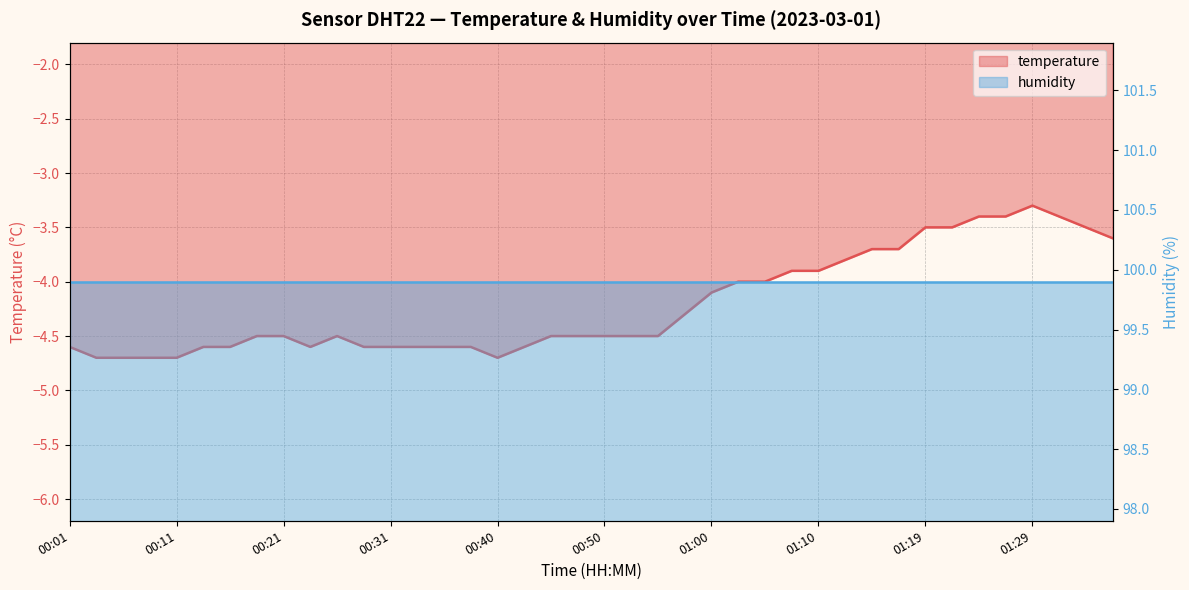

List the labels in order of value, largest first.

01:29, 01:24, 01:27, 01:31, 01:19, 01:22, 01:34, 01:36, 01:14, 01:17, 01:12, 01:07, 01:10, 01:02, 01:05, 01:00, 00:57, 00:18, 00:21, 00:26, 00:45, 00:48, 00:50, 00:53, 00:55, 00:01, 00:13, 00:16, 00:23, 00:28, 00:31, 00:33, 00:36, 00:38, 00:43, 00:03, 00:06, 00:08, 00:11, 00:40